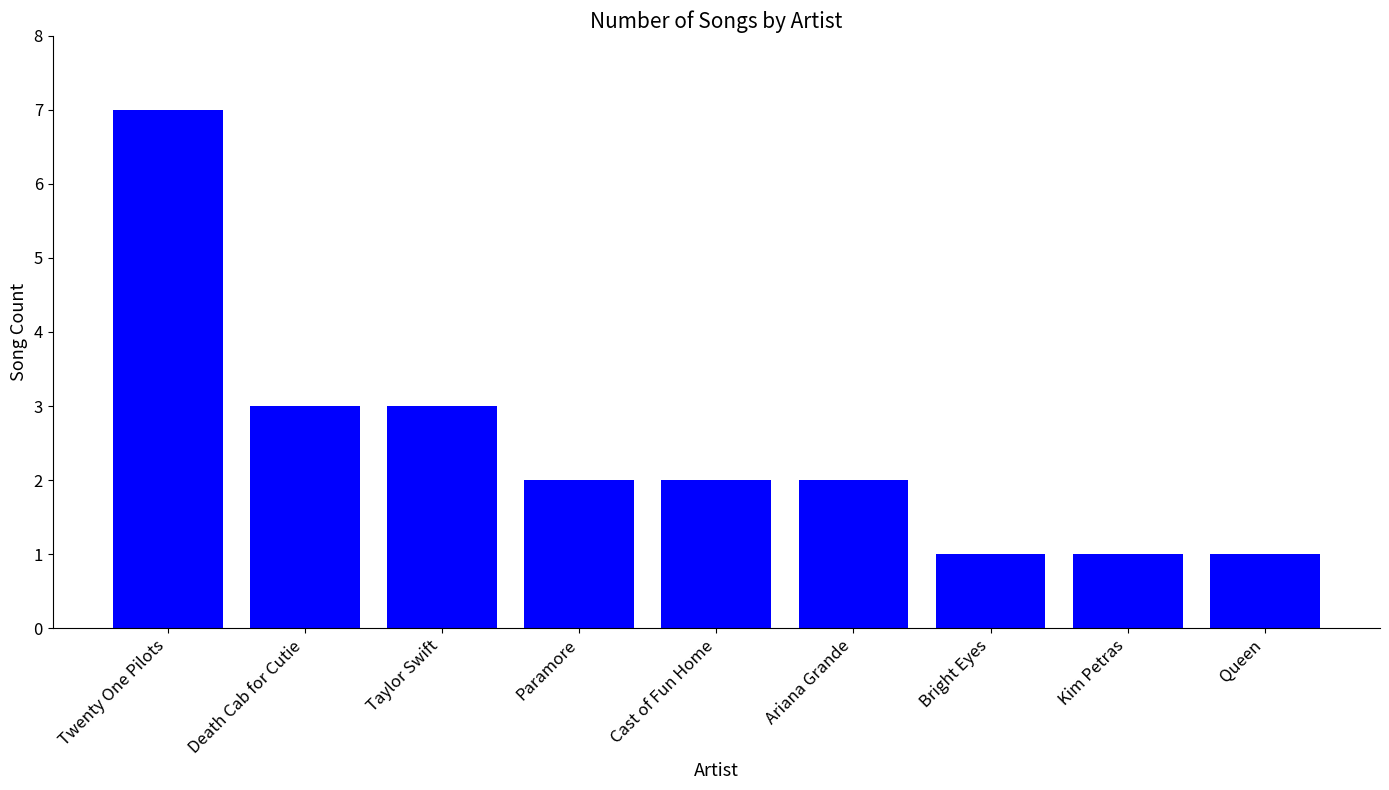

Count the number of categories in the chart.

9